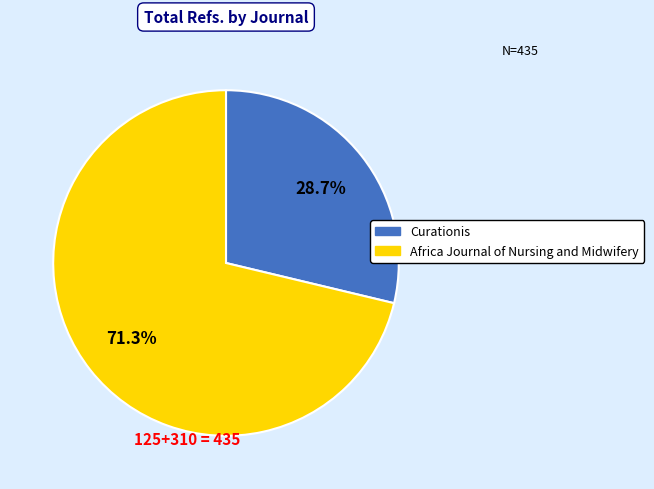

To the nearest percent, what percentage of the pie is Curationis?

29%